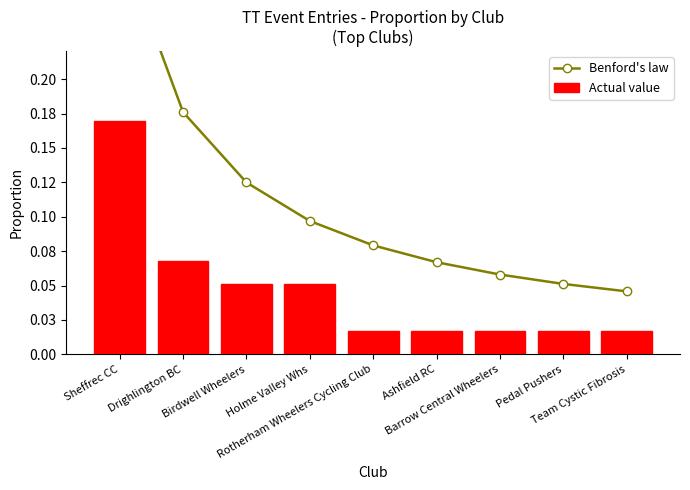

At how many categories does at least one series exceed 0?

9